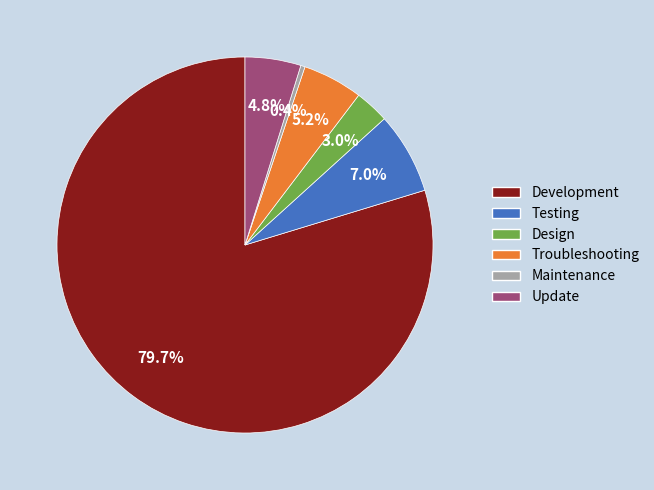

Which slice represents more than half of the pie?

Development